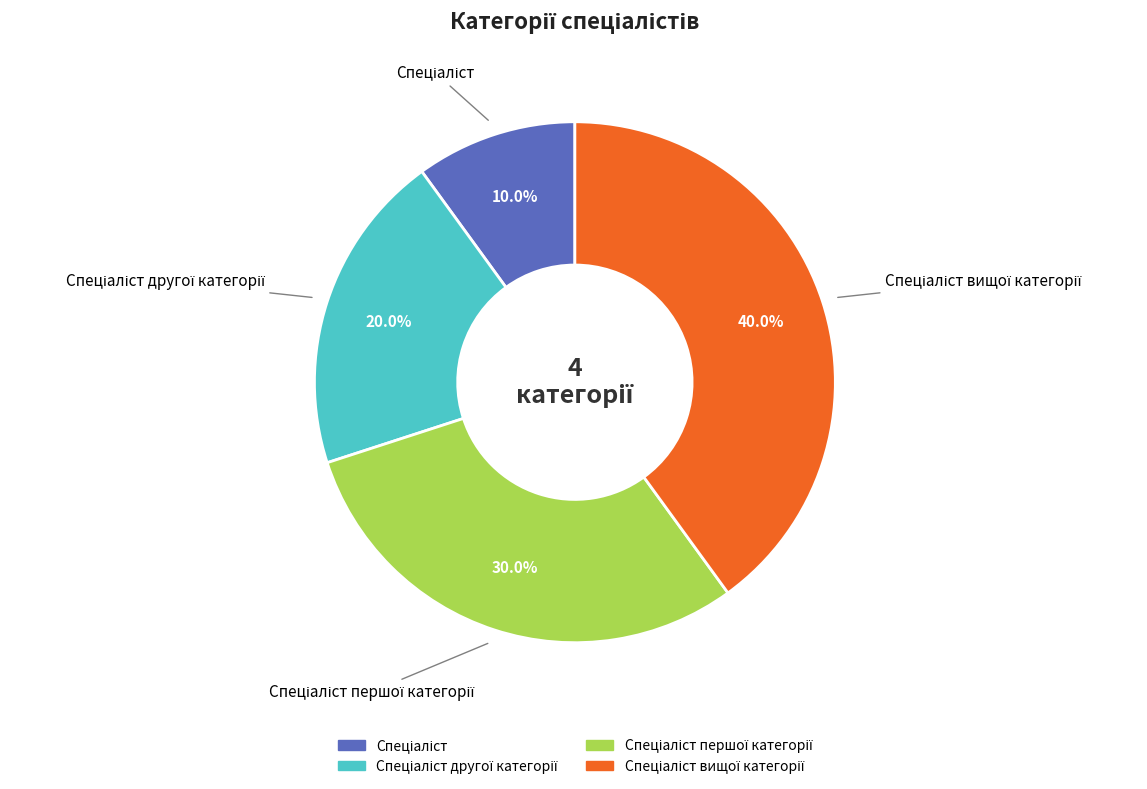

How many segments does this pie chart have?

4